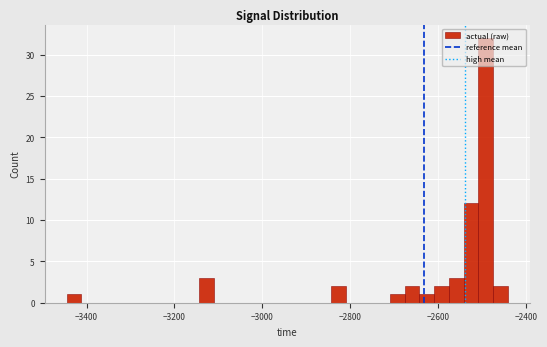

Read against the x-axis, roughly where is the centre of the tallest bar?

-2500